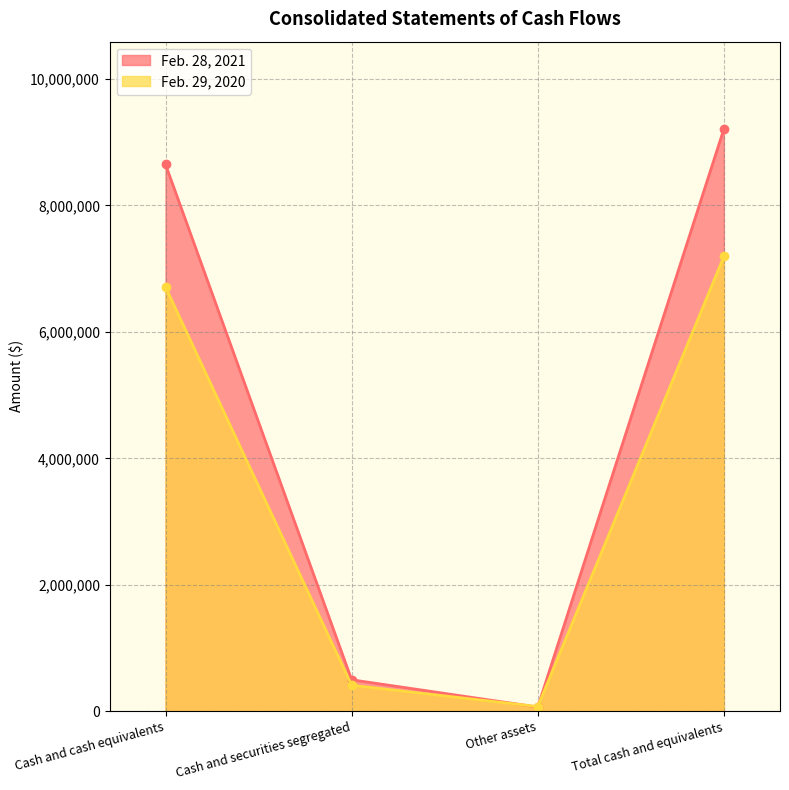

What is the highest value of the Feb. 29, 2020 series?

7193950